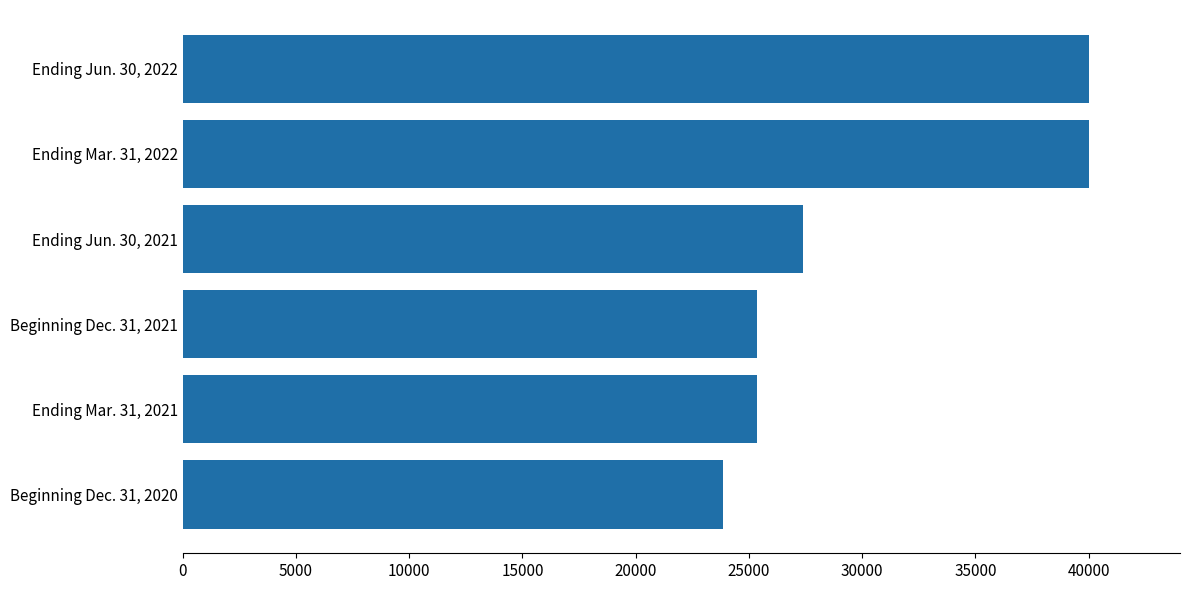

At which label is the value closest to 31944?

Ending Jun. 30, 2021